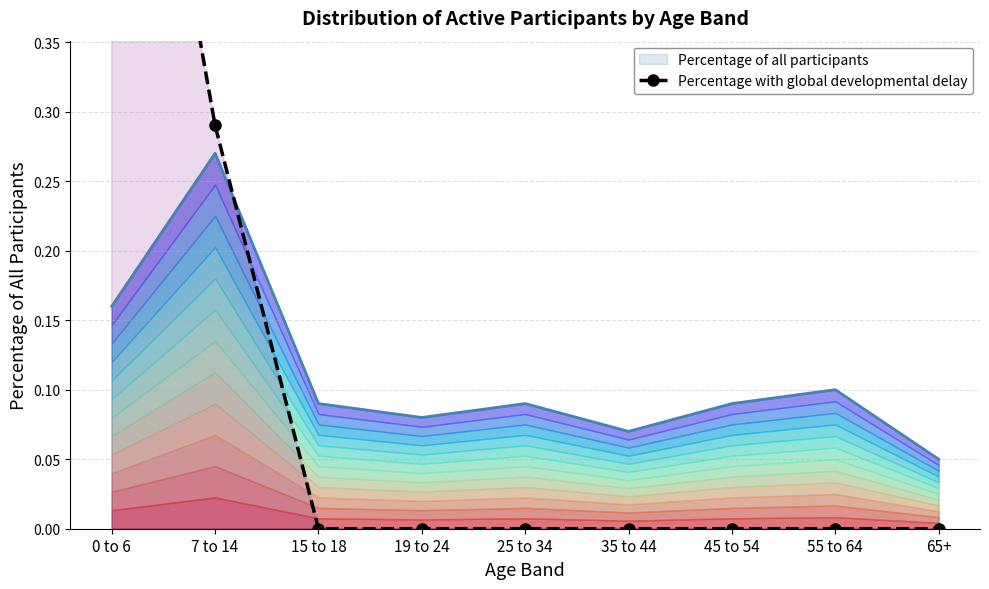

What is the label of the 9th point from the right?

0 to 6